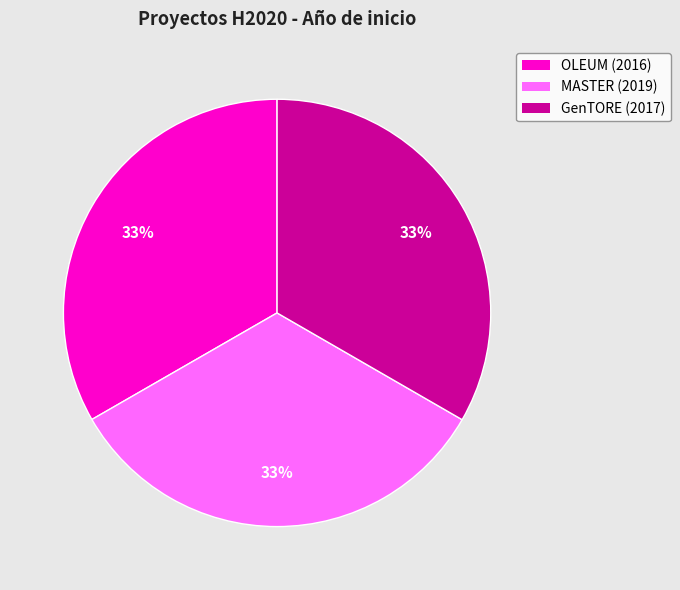

Is there a majority slice in this chart?

No